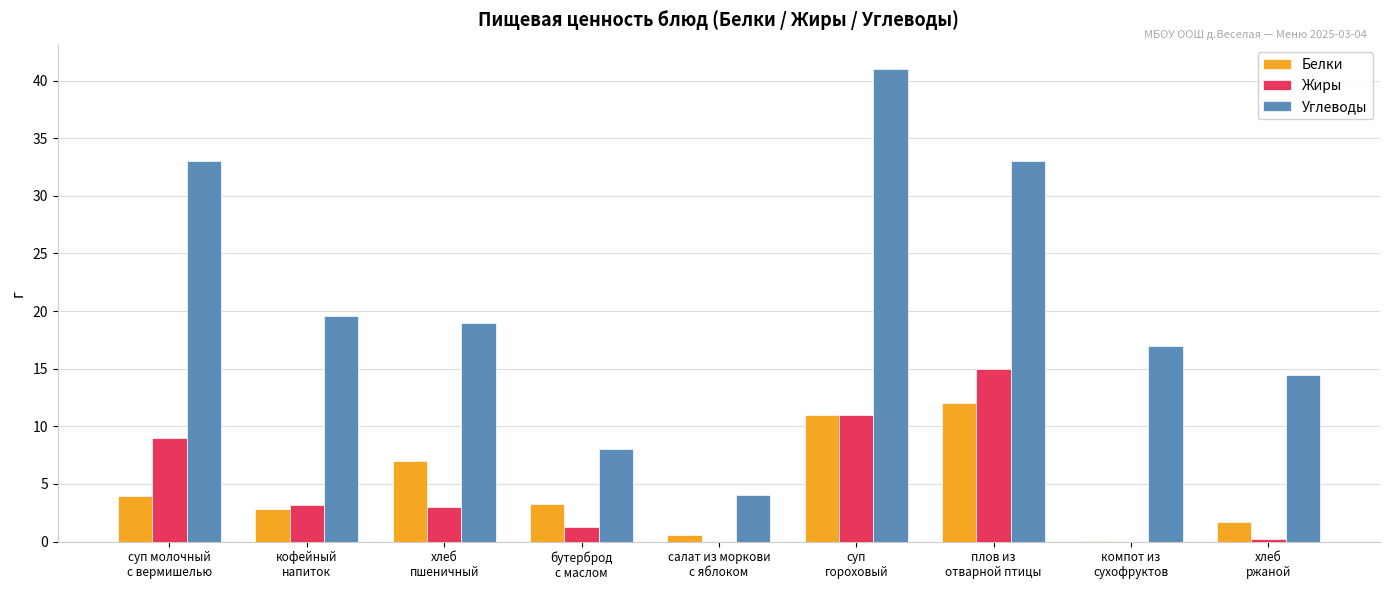

True or false: Белки has a value of 11.0 at суп
гороховый.

True